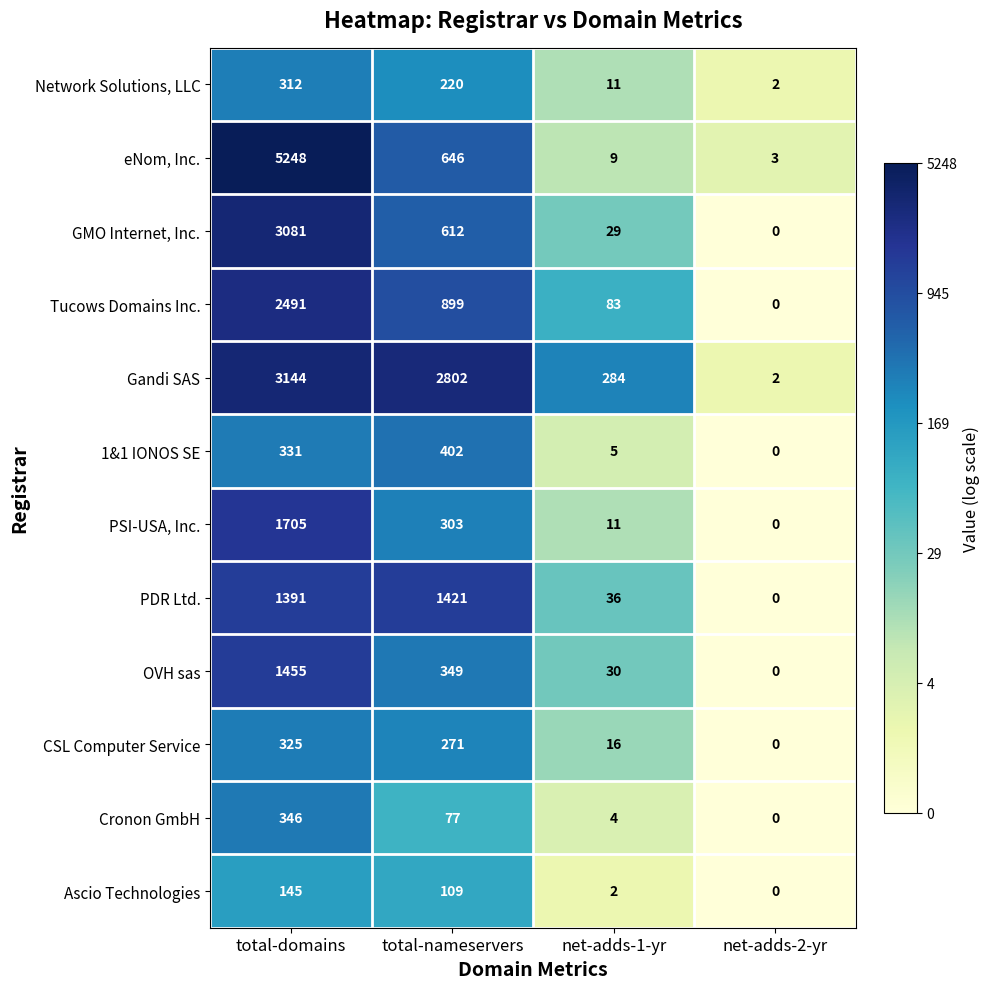

List the series in order of their peak value, lowest first.

Ascio Technologies, Network Solutions, LLC, CSL Computer Service, Cronon GmbH, 1&1 IONOS SE, PDR Ltd., OVH sas, PSI-USA, Inc., Tucows Domains Inc., GMO Internet, Inc., Gandi SAS, eNom, Inc.